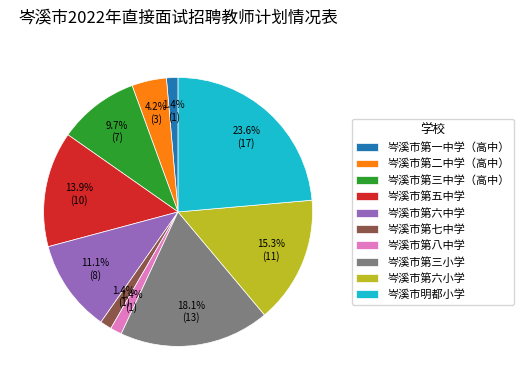

To the nearest percent, what is the combined percentage of 岑溪市第五中学 and 岑溪市第一中学（高中）?

15%